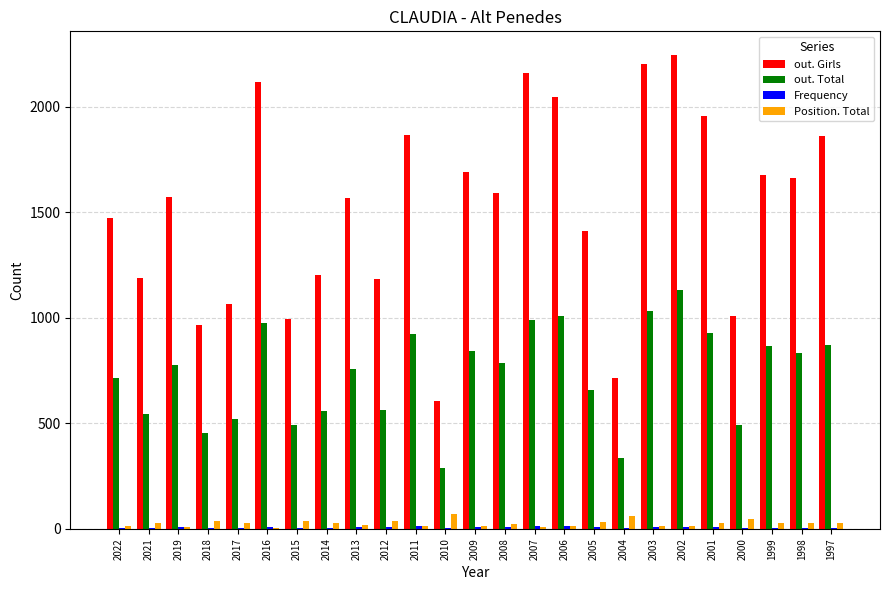

Which category has the highest value in the out. Total series?

2002